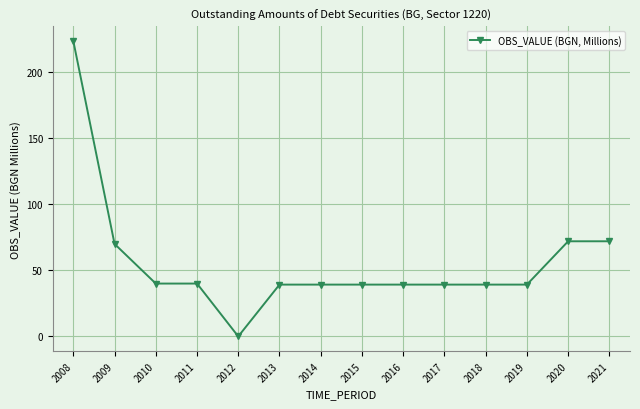

What is the approximate value at 2008?

223.6